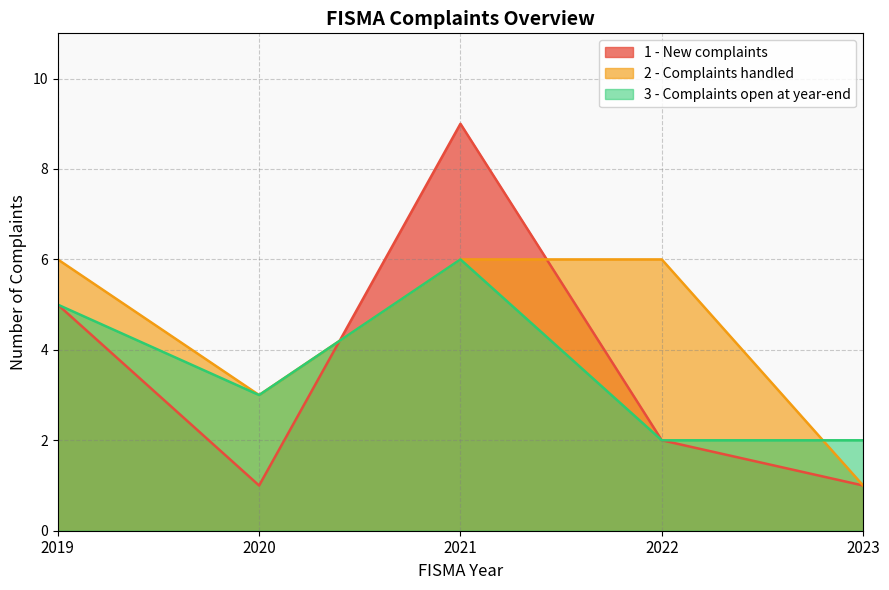

Does the chart display data point markers on the line(s)?

No